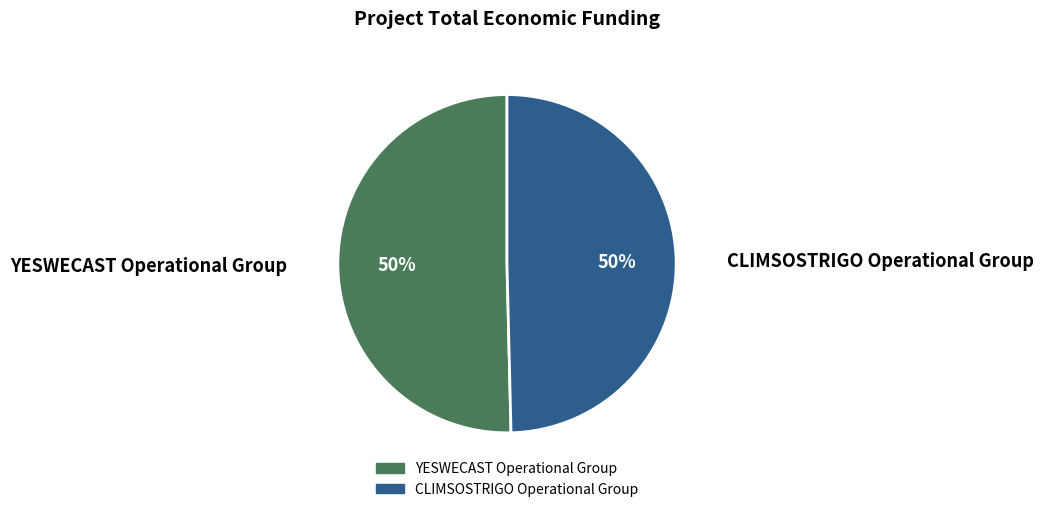

How many segments does this pie chart have?

2